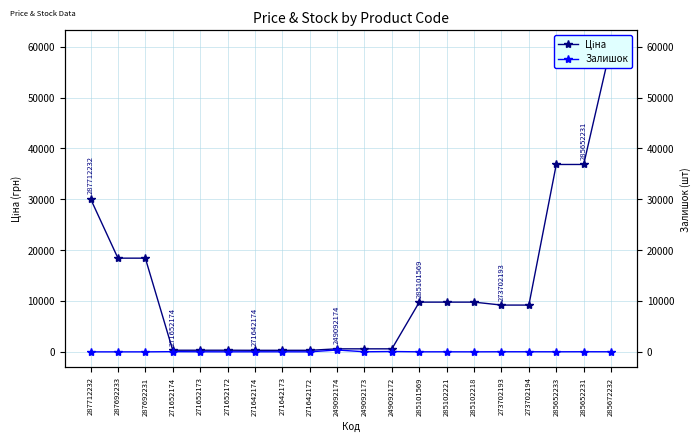

What is the spread (max minus min) of values at 287692231?

18420.9